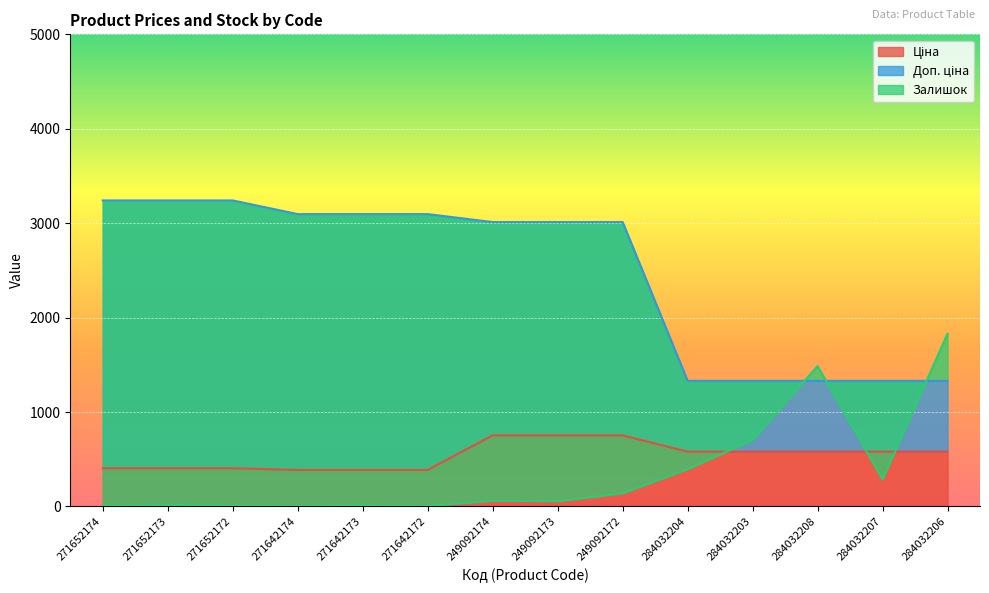

At which category is the sum across all series the highest?

249092172